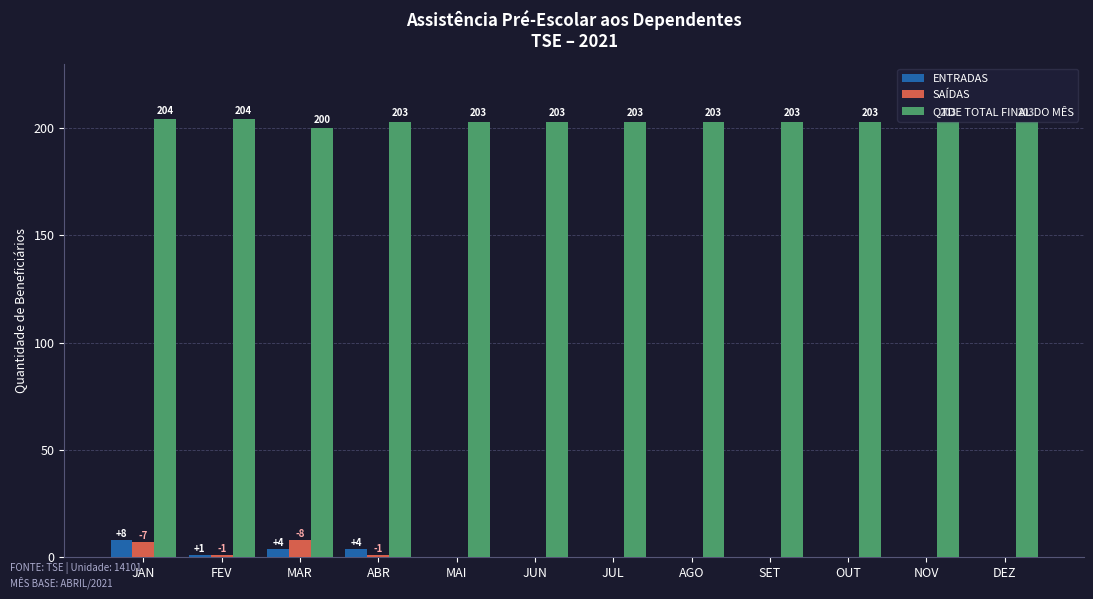

What is the sum of the ENTRADAS values at JUN and ABR?

4